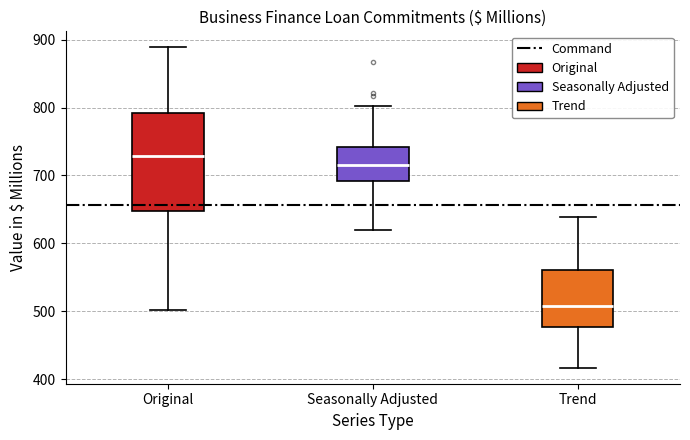

Where does the median line of the box for Seasonally Adjusted sit on the y-axis? The values are not printed on the chart, so give them approximately, as read against the axis.

720